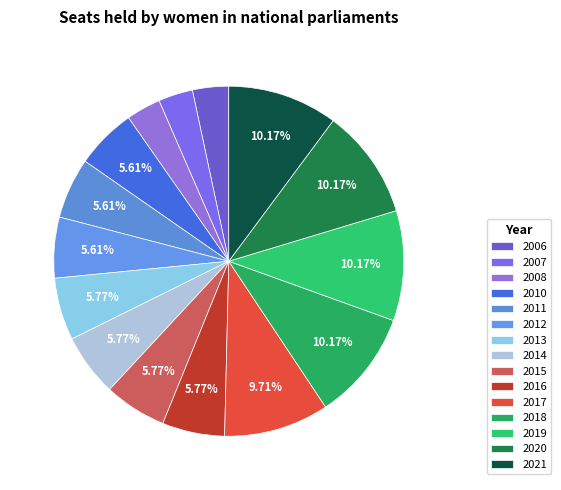

Which category has the smallest portion of the pie?

2007